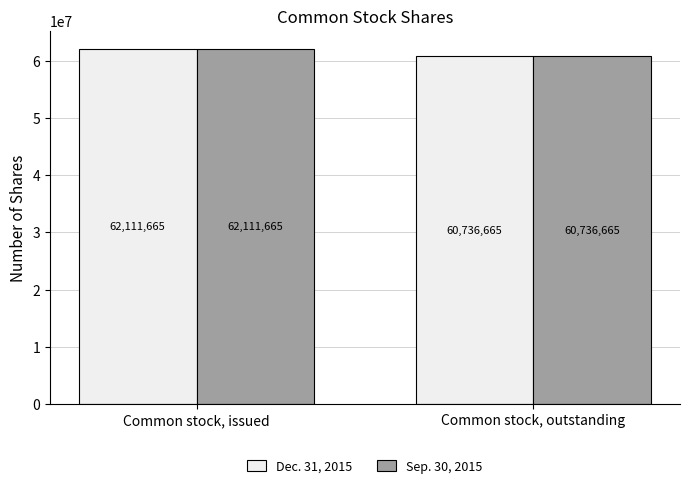

Which category has the highest value across all series?

Common stock, issued